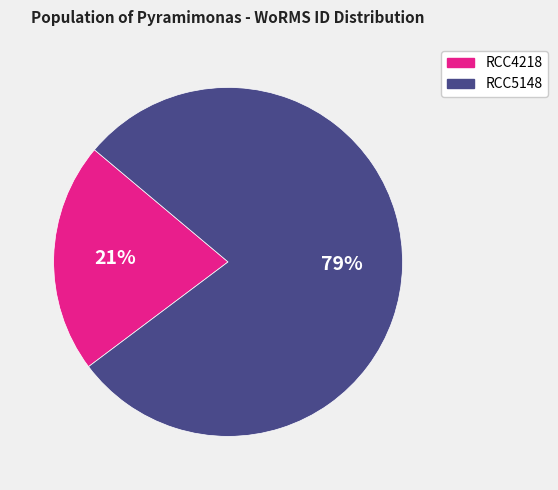

Is the sum of RCC4218 and RCC5148 greater than half?

Yes